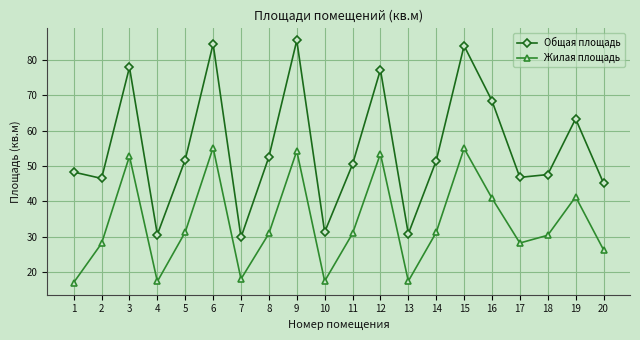

What is the difference between the second highest and second lowest values in the Жилая площадь series?

37.7